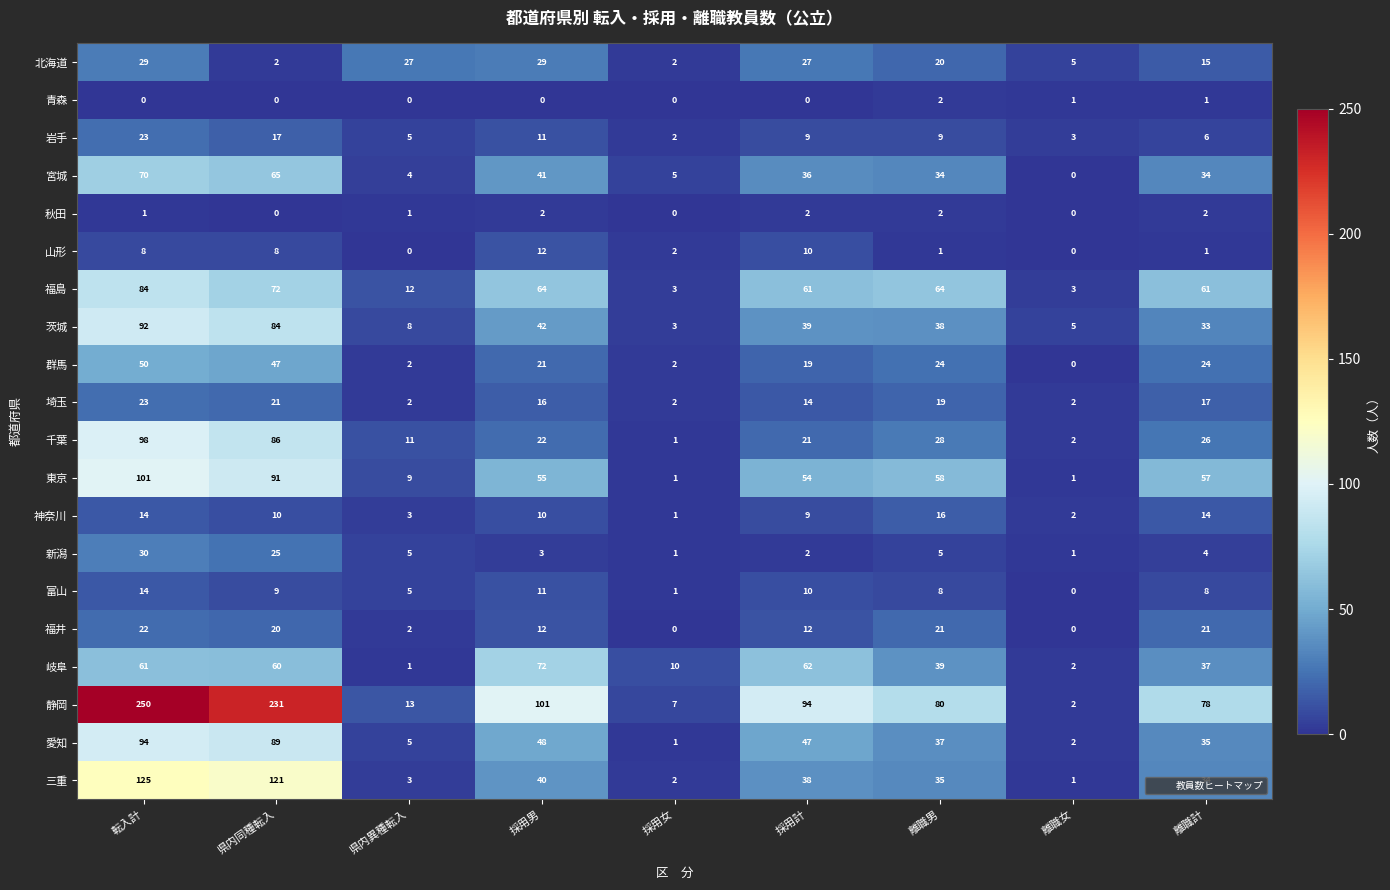

The 秋田 series shows 0 at 離職女. True or false?

True